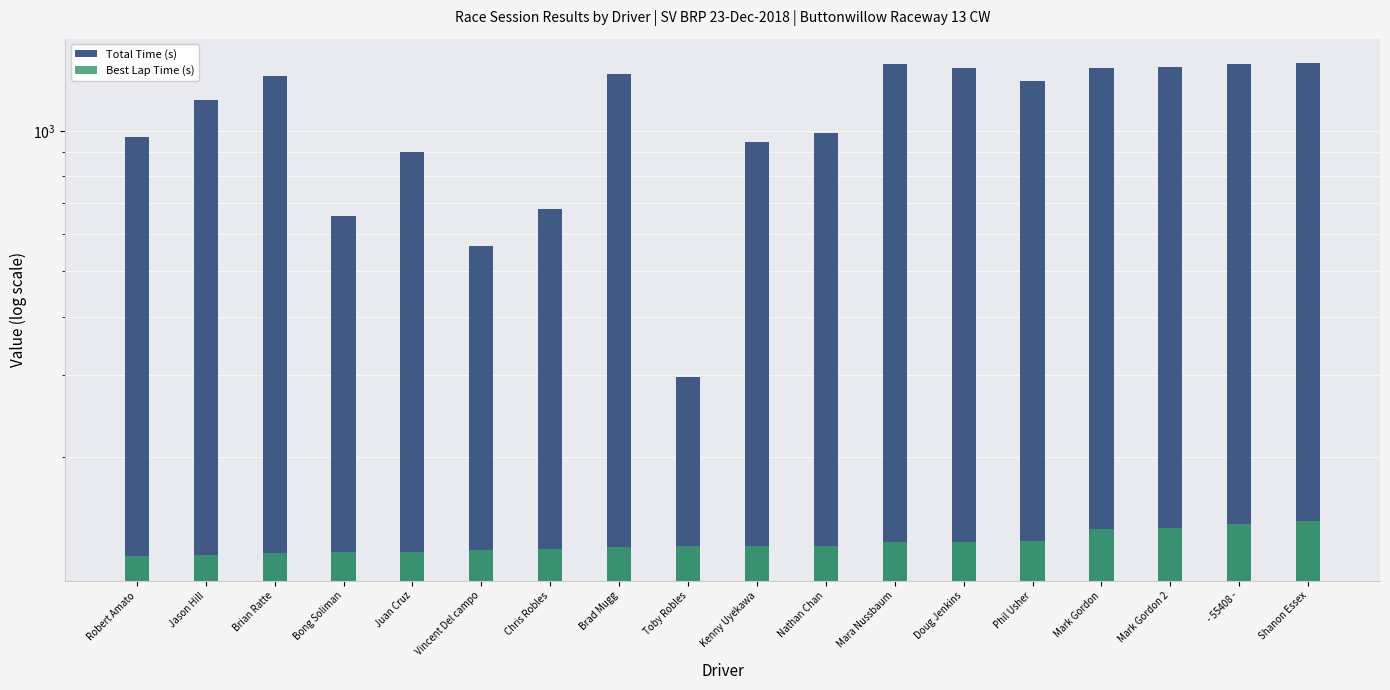

Which label corresponds to the smallest value in the chart?

Robert Amato